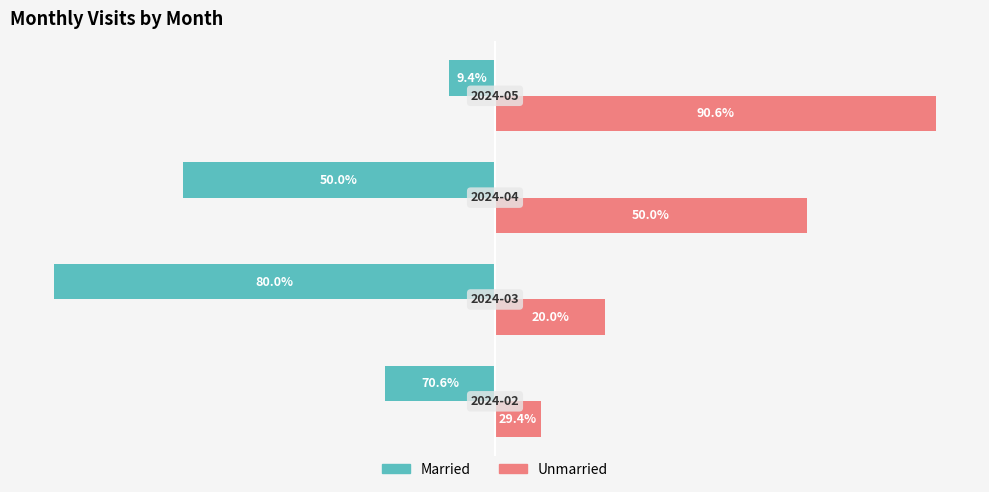

What are all the series names shown in the legend?

Married, Unmarried